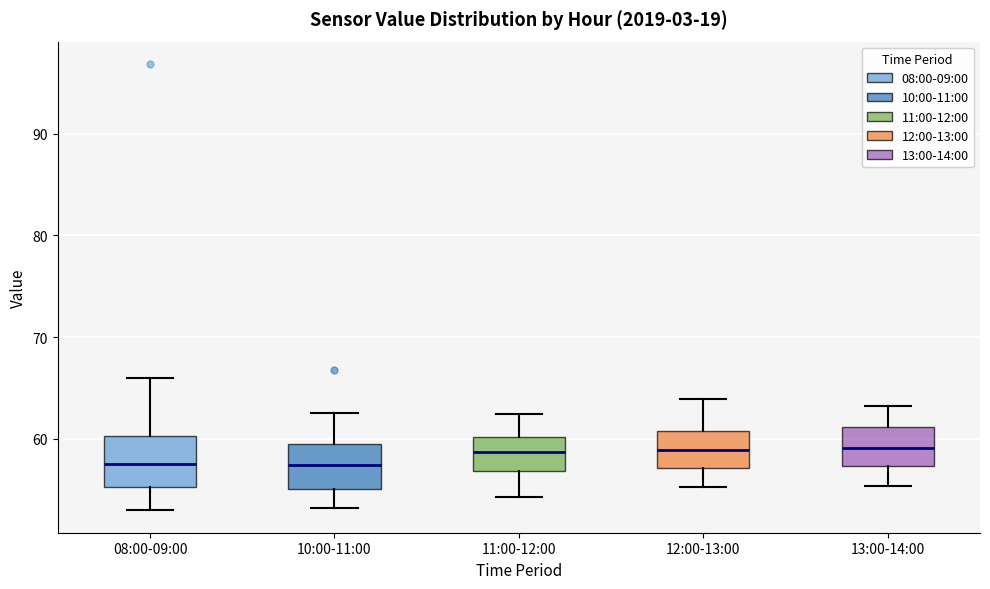

Reading left to right, read every box against the y-axis: the position of its median line, the range the box covers, and the ends of its whiskers. The values are not printed on the chart, so give them approximately, as read against the axis.

08:00-09:00: median 57, box 55 to 60, whiskers 53 to 66
10:00-11:00: median 57, box 55 to 59, whiskers 53 to 63
11:00-12:00: median 59, box 57 to 60, whiskers 54 to 62
12:00-13:00: median 59, box 57 to 61, whiskers 55 to 64
13:00-14:00: median 59, box 57 to 61, whiskers 55 to 63